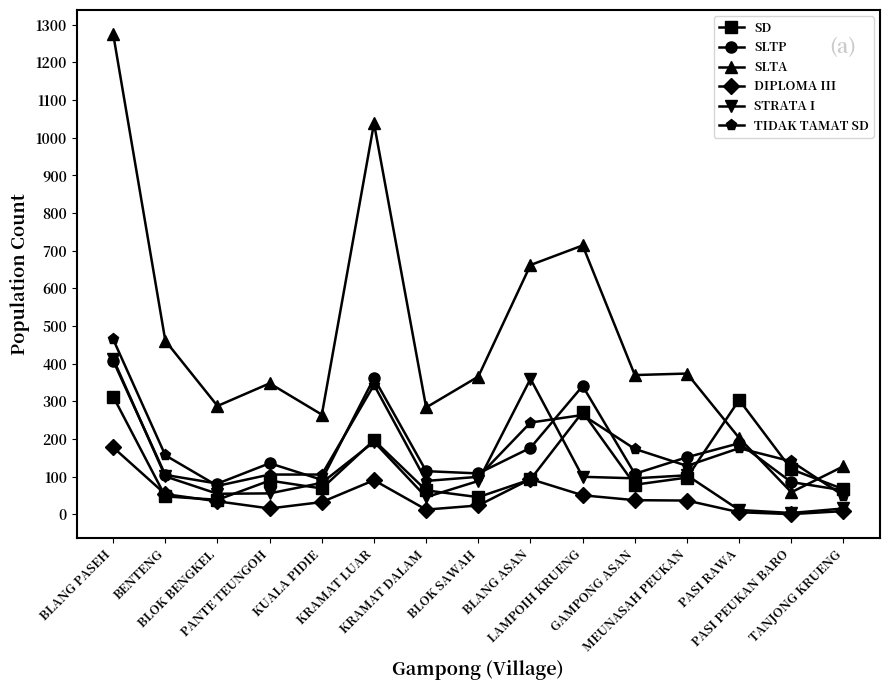

True or false: STRATA I has more than 2 interior local peaks.

True